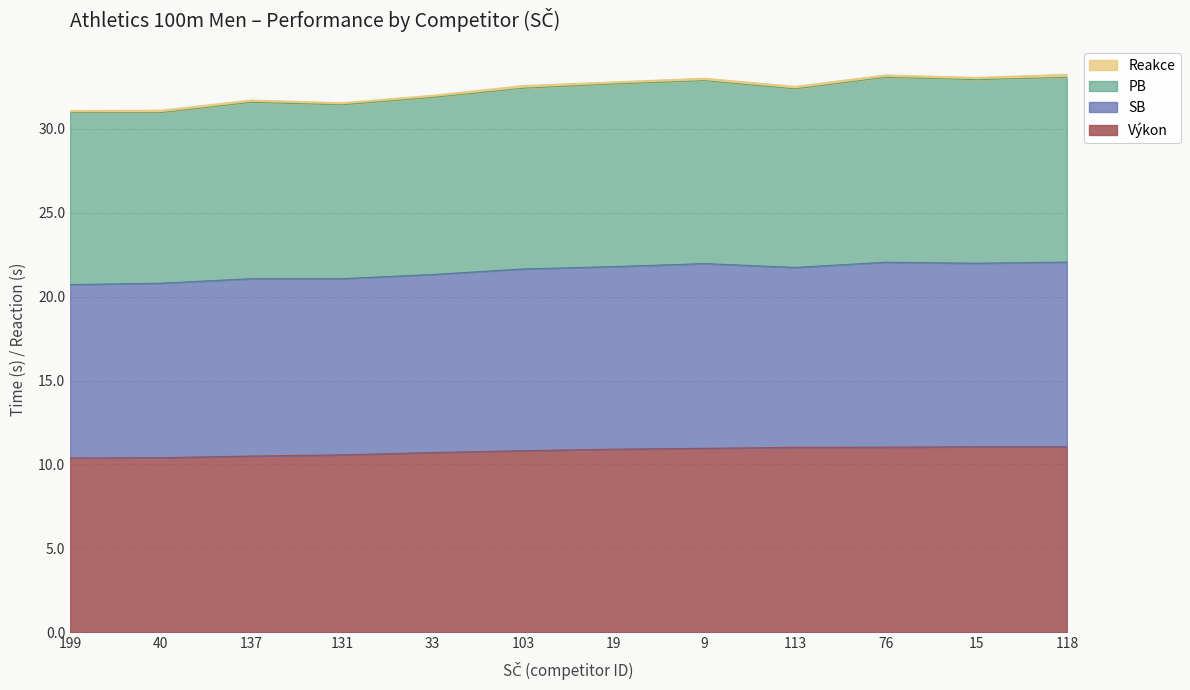

At which label does SB reach its minimum?

199